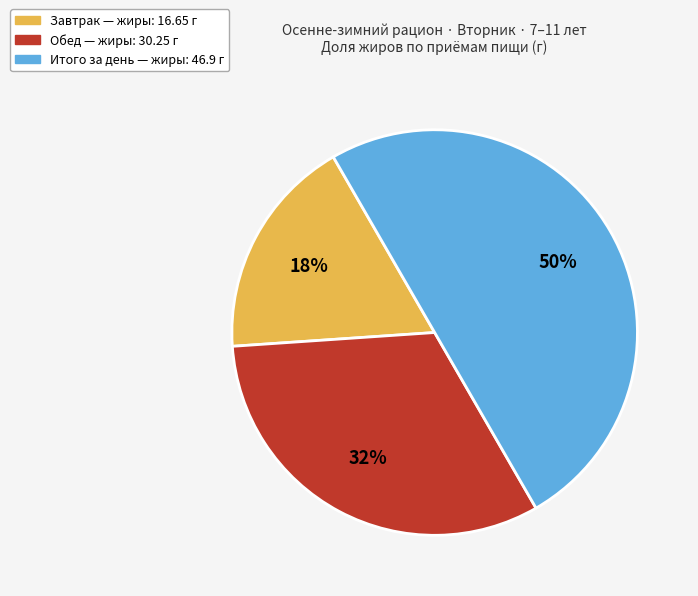

How many segments does this pie chart have?

3